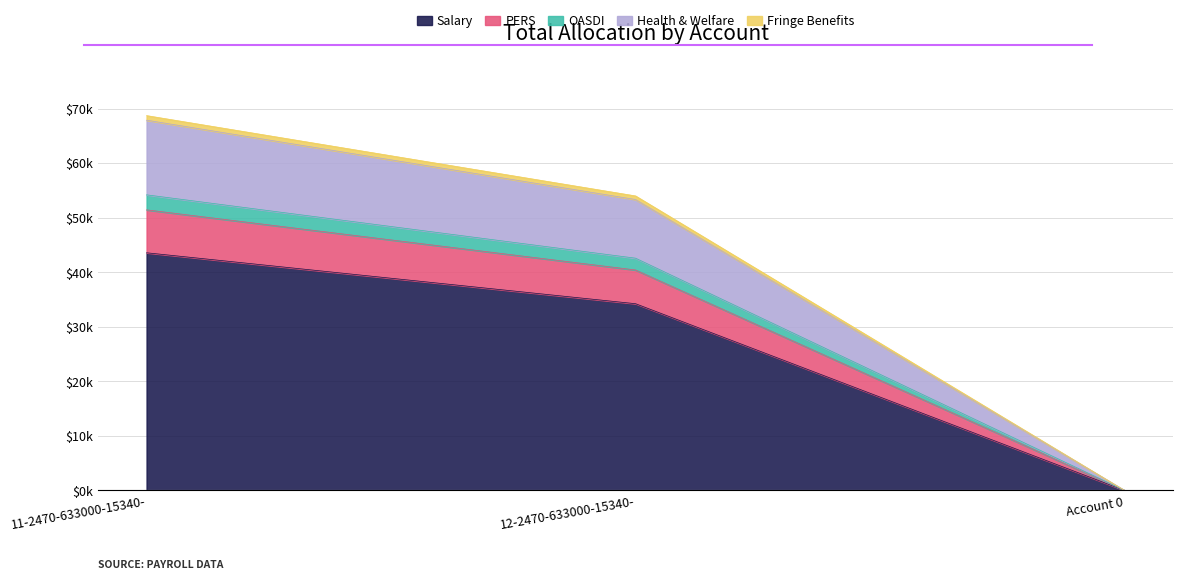

List the labels in order of OASDI value, largest first.

11-2470-633000-15340-, 12-2470-633000-15340-, Account 0